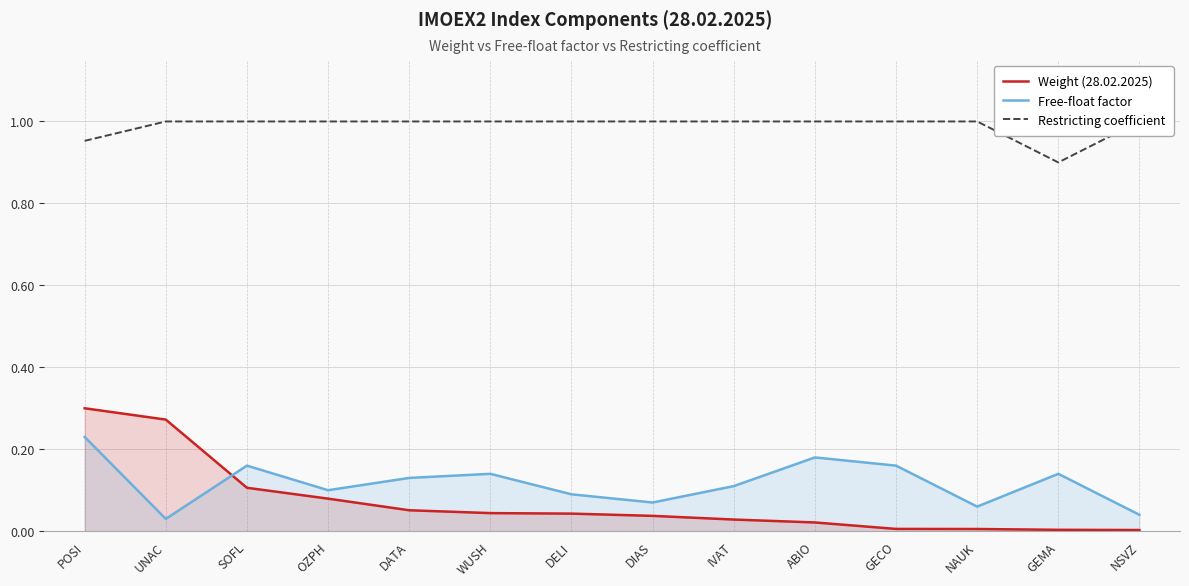

True or false: Free-float factor has more than 2 interior local peaks.

True